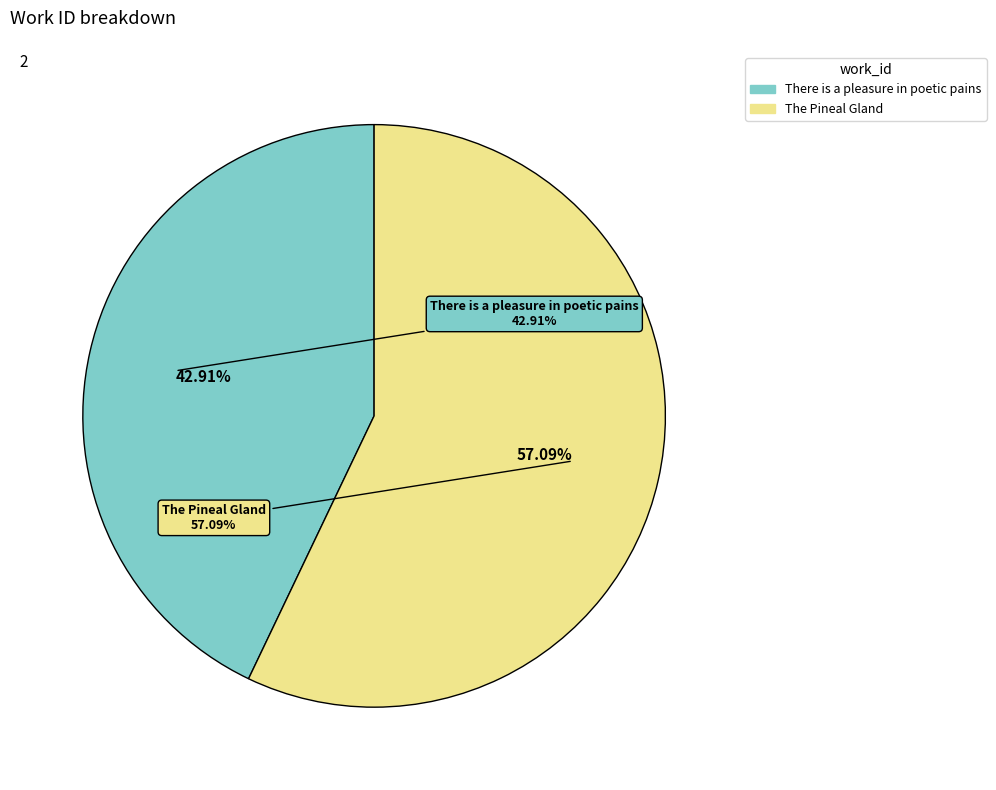

Count the number of slices in the pie.

2